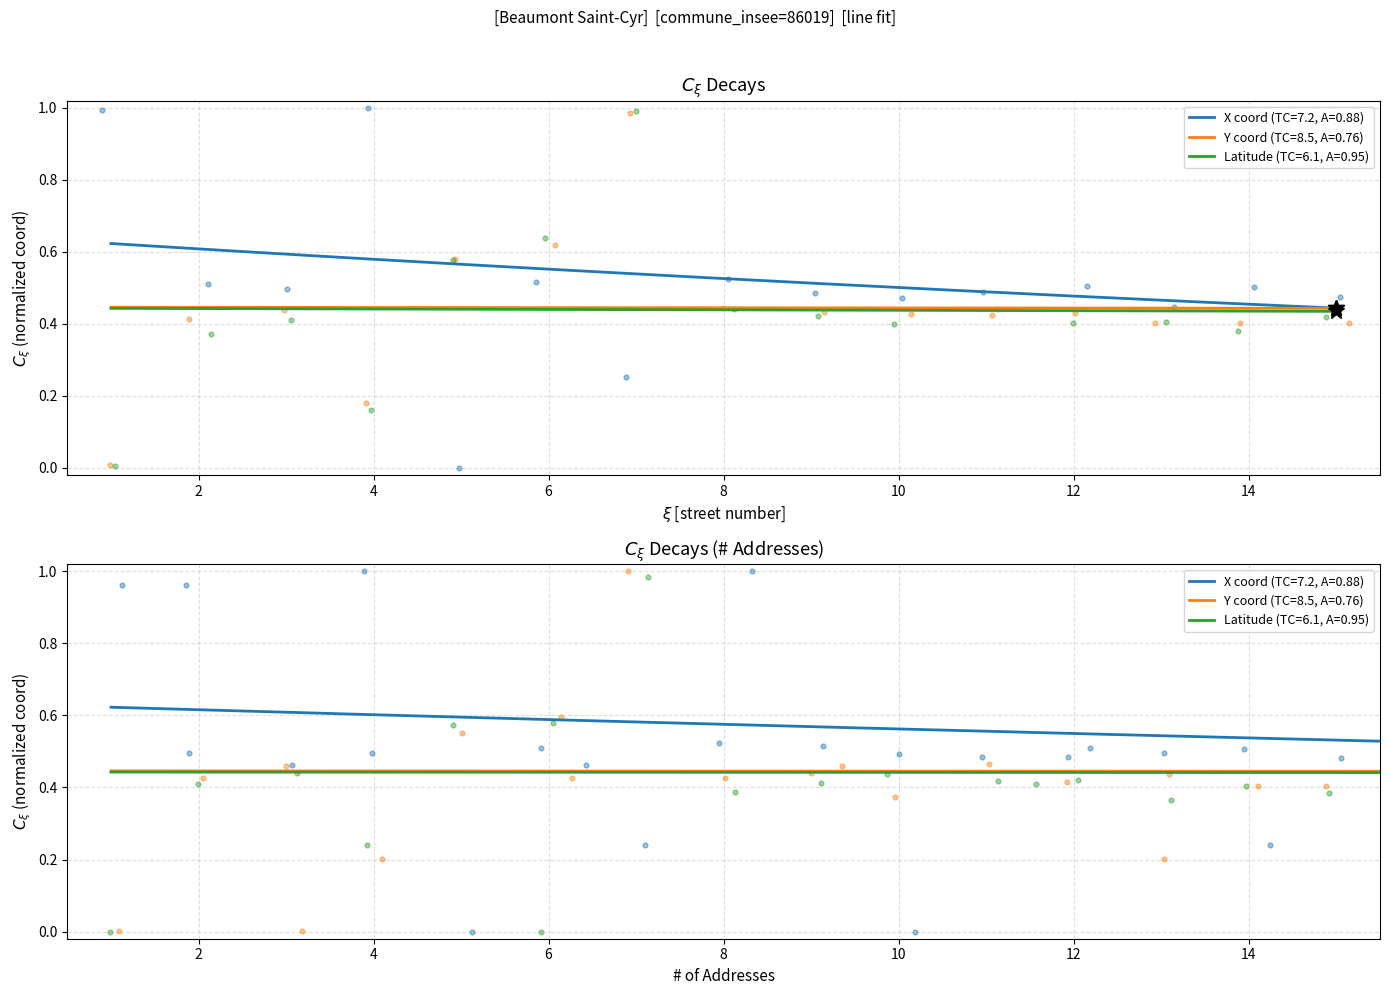

Is the value of x_mean_by_voie at 6 greater than the value of lat_by_numero at 11?

Yes